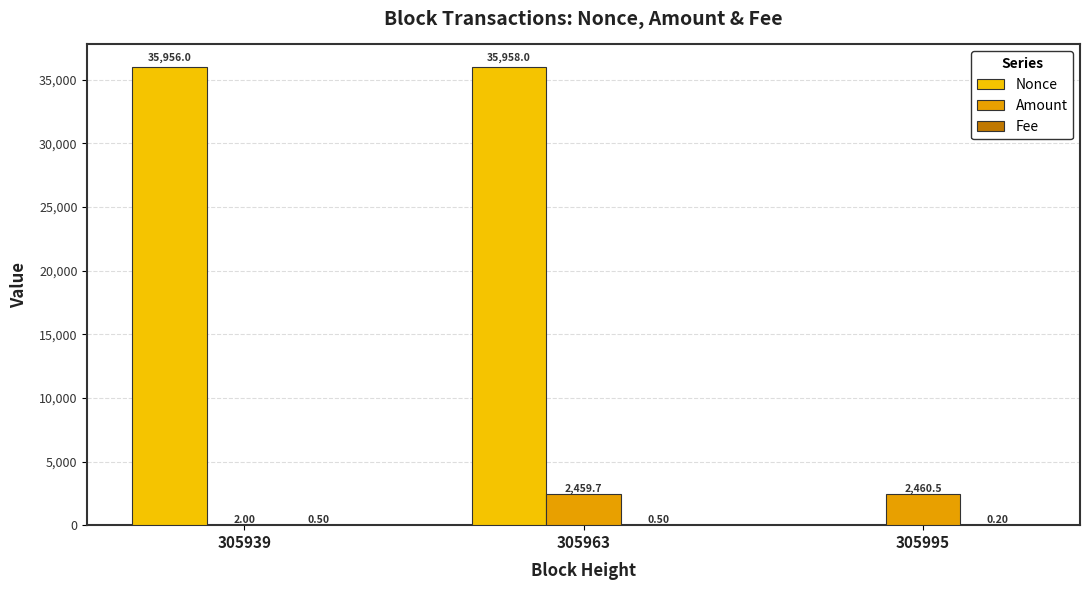

Which series has the largest total across all categories?

Nonce